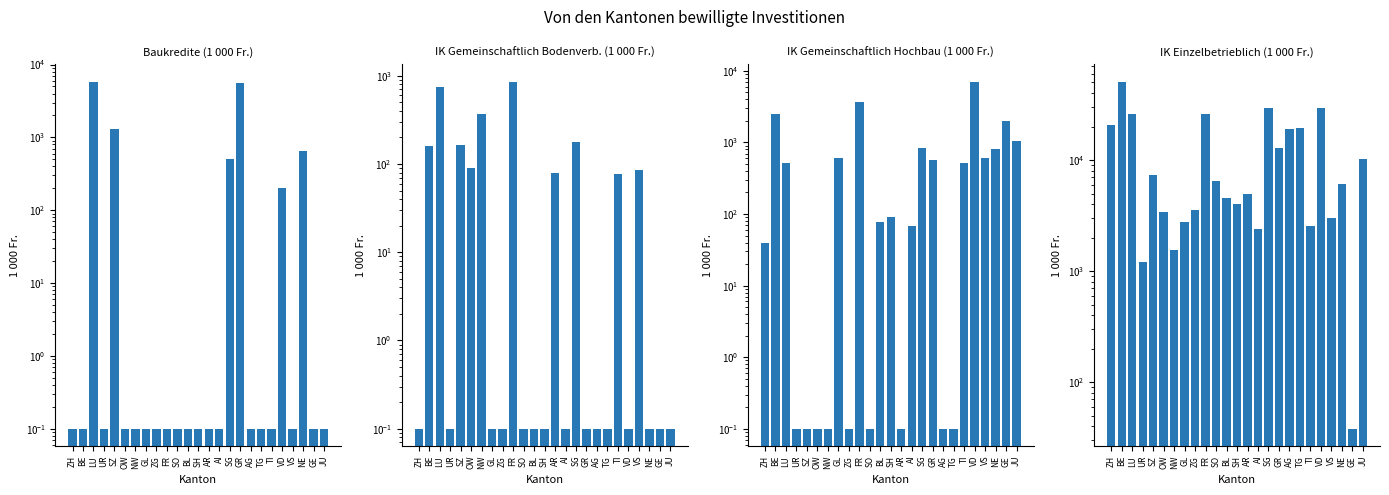

Is the value of IK Gemeinschaftlich Bodenverb. (1 000 Fr.) at GL greater than the value of IK Gemeinschaftlich Hochbau (1 000 Fr.) at GR?

No